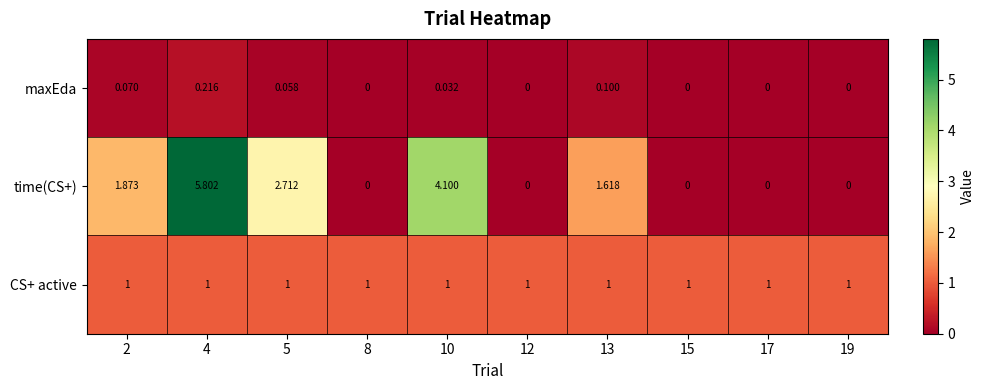

Which series has the largest total across all categories?

time(CS+)